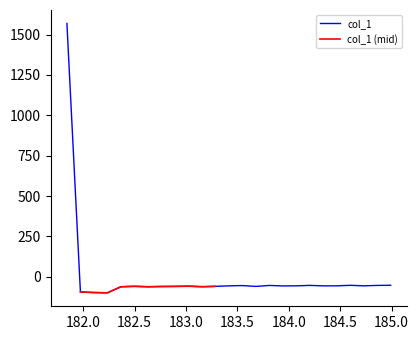

What is the maximum value shown in the chart?

1568.9